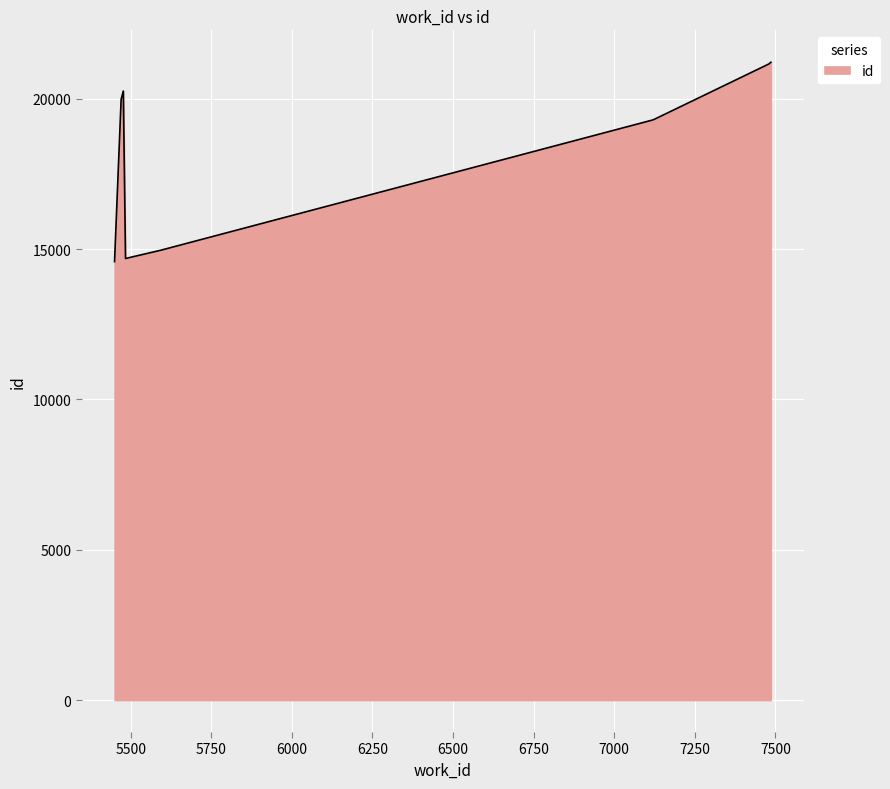

What is the greatest value displayed?

21216.0